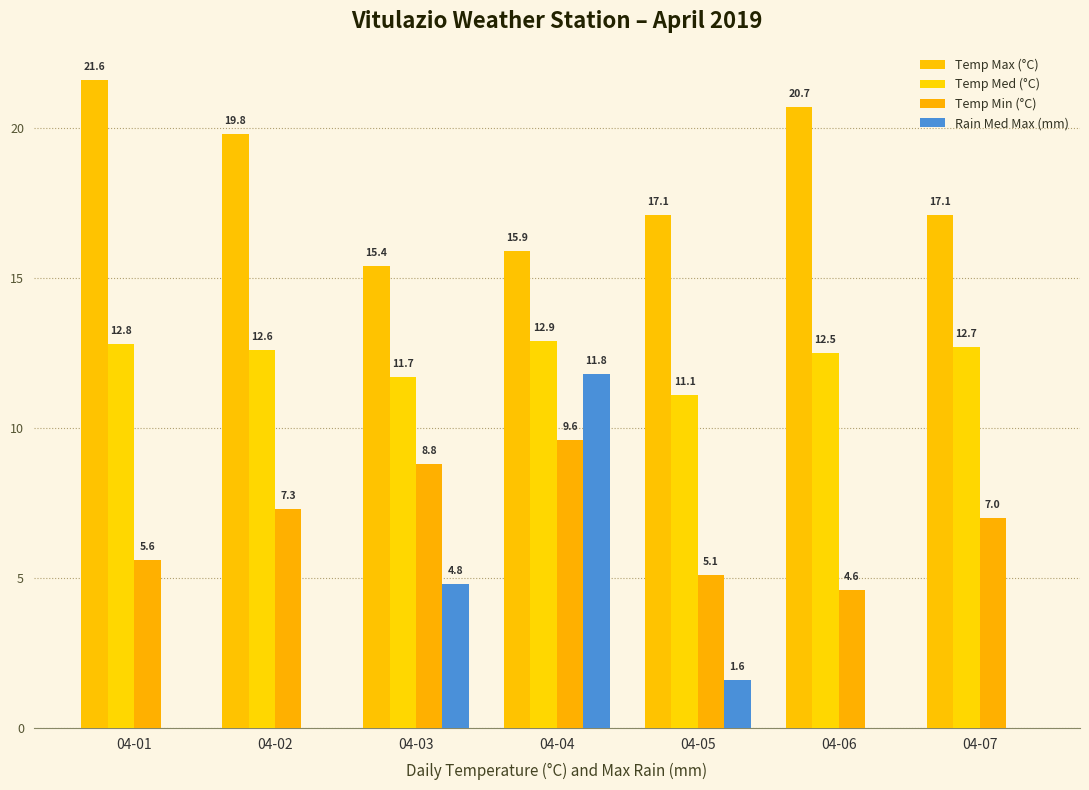

The Temp Min (°C) series shows 9.6 at 04-04. True or false?

True